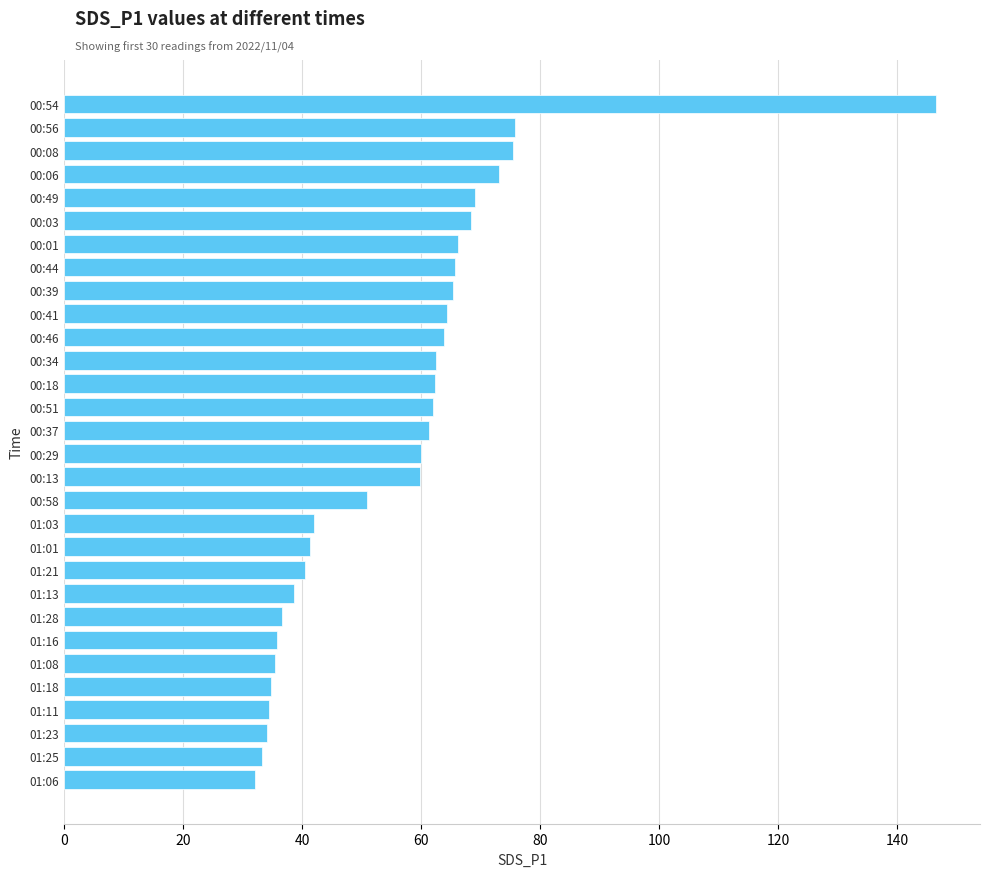

Does the chart contain any negative values?

No